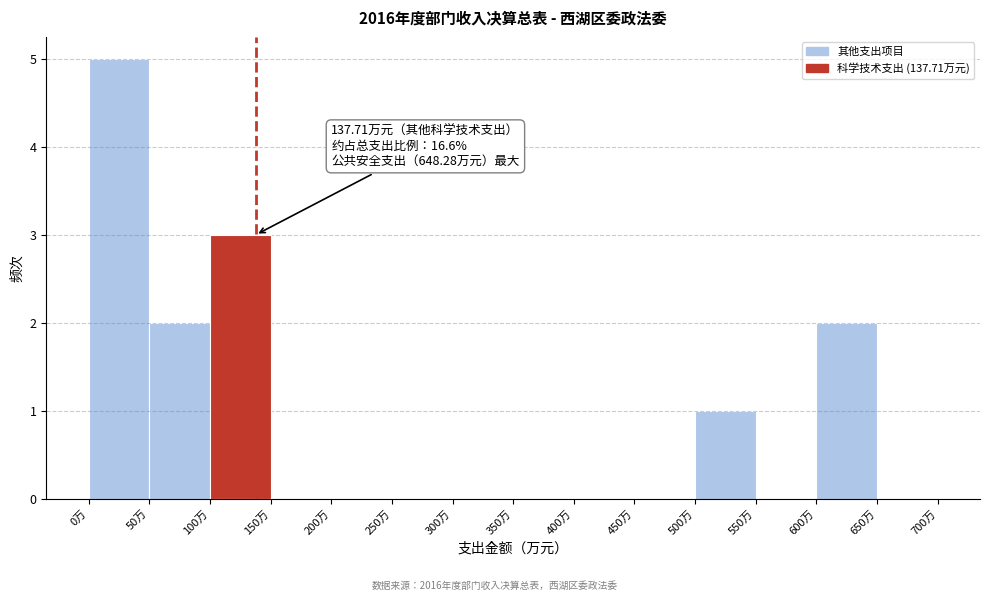

Which range on the x-axis has the tallest bar?

0 to 50